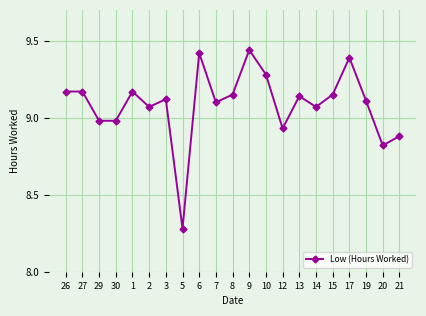

True or false: the data has more than 2 interior local peaks.

True